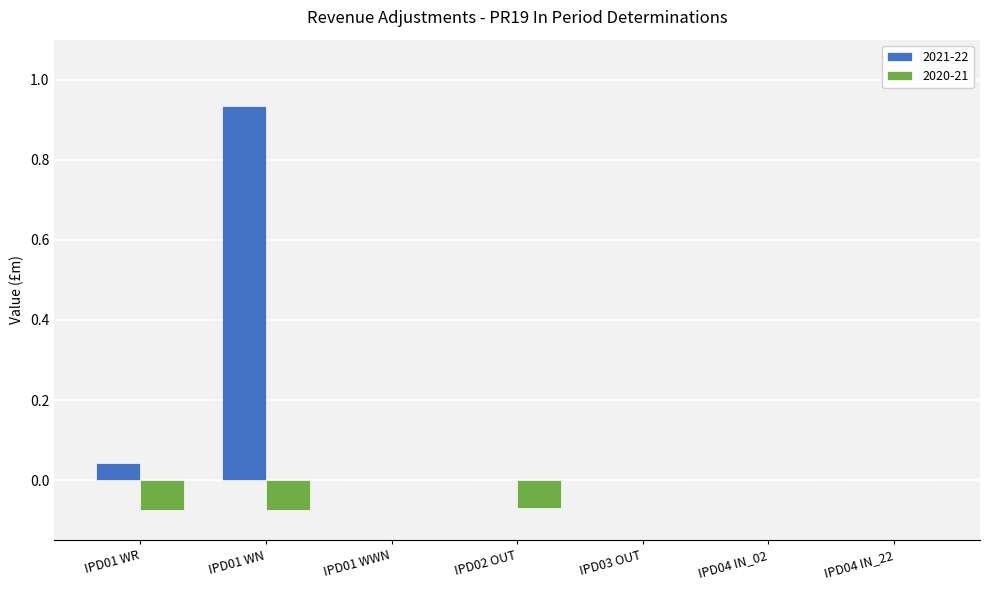

Between IPD01 WR and IPD04 IN_22, which series saw the biggest shift?

2020-21